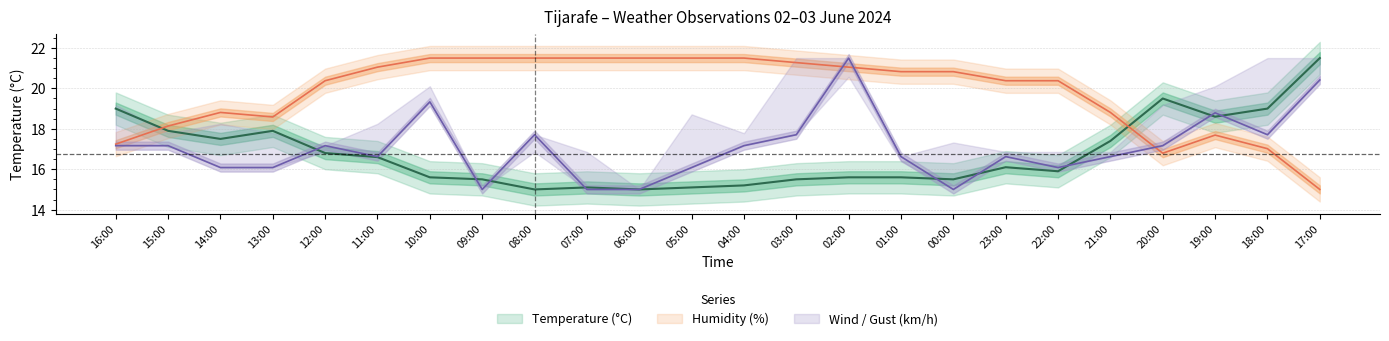

Reading left to right, transcribe all the data shown in this chart.

Temperature (°C): 16:00=19.0	15:00=17.9	14:00=17.5	13:00=17.9	12:00=16.8	11:00=16.6	10:00=15.6	09:00=15.5	08:00=15.0	07:00=15.1	06:00=15.0	05:00=15.1	04:00=15.2	03:00=15.5	02:00=15.6	01:00=15.6	00:00=15.5	23:00=16.1	22:00=15.9	21:00=17.4	20:00=19.5	19:00=18.6	18:00=19.0	17:00=21.5
Humidity (%): 16:00=17.2	15:00=18.1	14:00=18.8	13:00=18.6	12:00=20.4	11:00=21.1	10:00=21.5	09:00=21.5	08:00=21.5	07:00=21.5	06:00=21.5	05:00=21.5	04:00=21.5	03:00=21.3	02:00=21.1	01:00=20.8	00:00=20.8	23:00=20.4	22:00=20.4	21:00=18.8	20:00=16.8	19:00=17.7	18:00=17.0	17:00=15.0
Wind Speed (km/h): 16:00=17.2	15:00=17.2	14:00=16.1	13:00=16.1	12:00=17.2	11:00=16.6	10:00=19.3	09:00=15.0	08:00=17.7	07:00=15.0	06:00=15.0	05:00=16.1	04:00=17.2	03:00=17.7	02:00=21.5	01:00=16.6	00:00=15.0	23:00=16.6	22:00=16.1	21:00=16.6	20:00=17.2	19:00=18.8	18:00=17.7	17:00=20.4